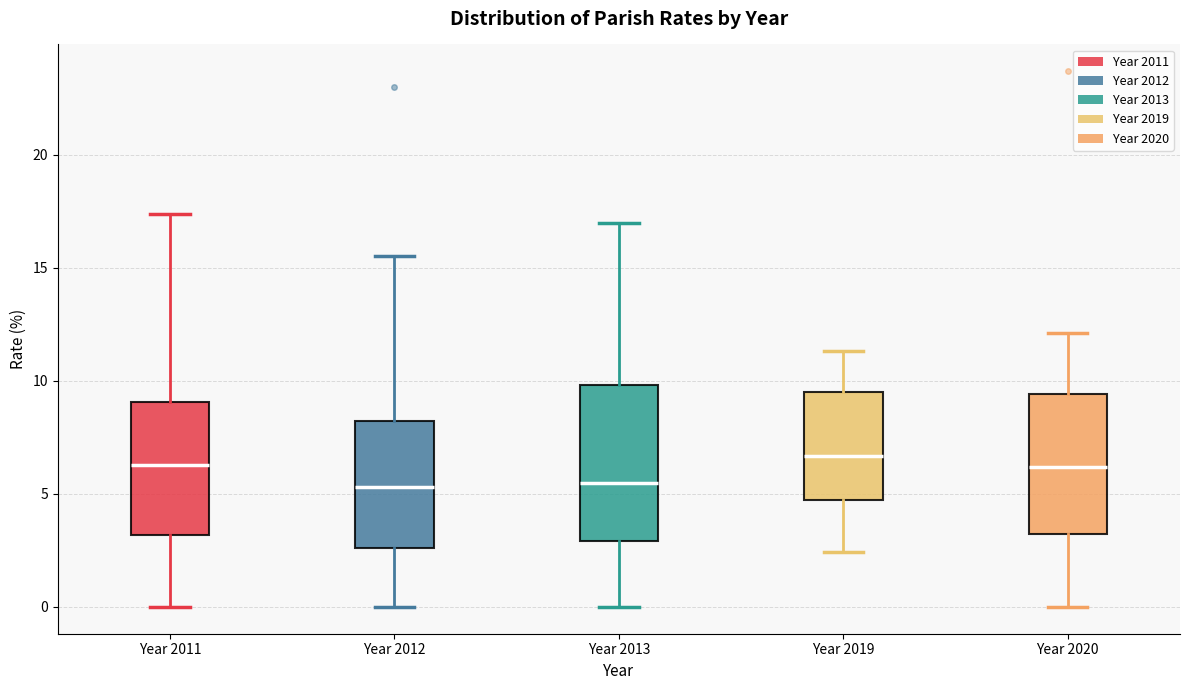

Which box is the tallest, from its lower edge to its upper edge?

Year 2013